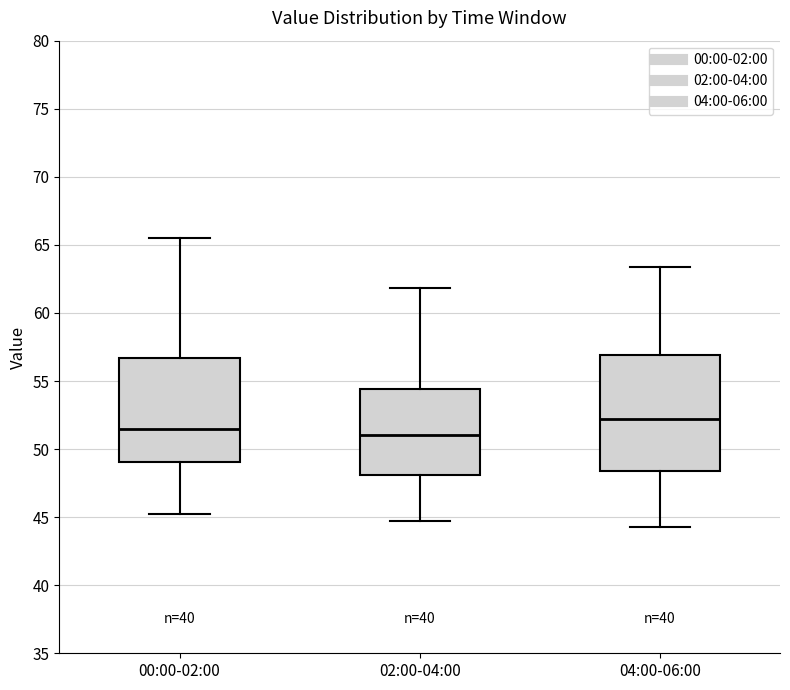

Reading left to right, transcribe this box plot: for each box, give where its median line is, the range the box spans, and where its two whiskers end, as read against the y-axis. The values are not printed on the chart, so give them approximately, as read against the axis.

00:00-02:00: median 51.5, box 49.0 to 56.5, whiskers 45.0 to 65.5
02:00-04:00: median 51.0, box 48.0 to 54.5, whiskers 45.0 to 62.0
04:00-06:00: median 52.0, box 48.5 to 57.0, whiskers 44.5 to 63.5